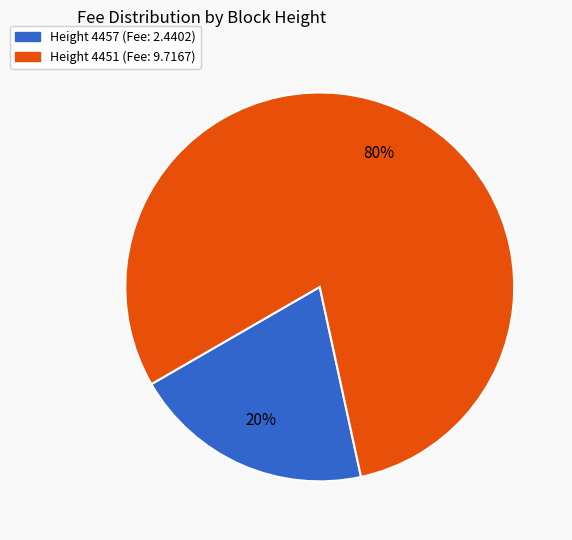

How many slices are in this pie chart?

2